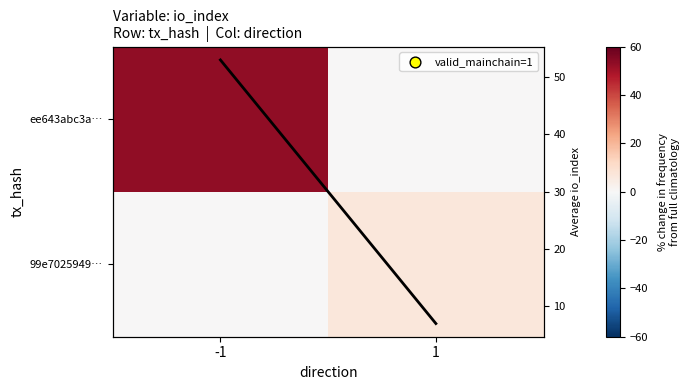

What is the sum of the avg io_index values at 1 and -1?

60